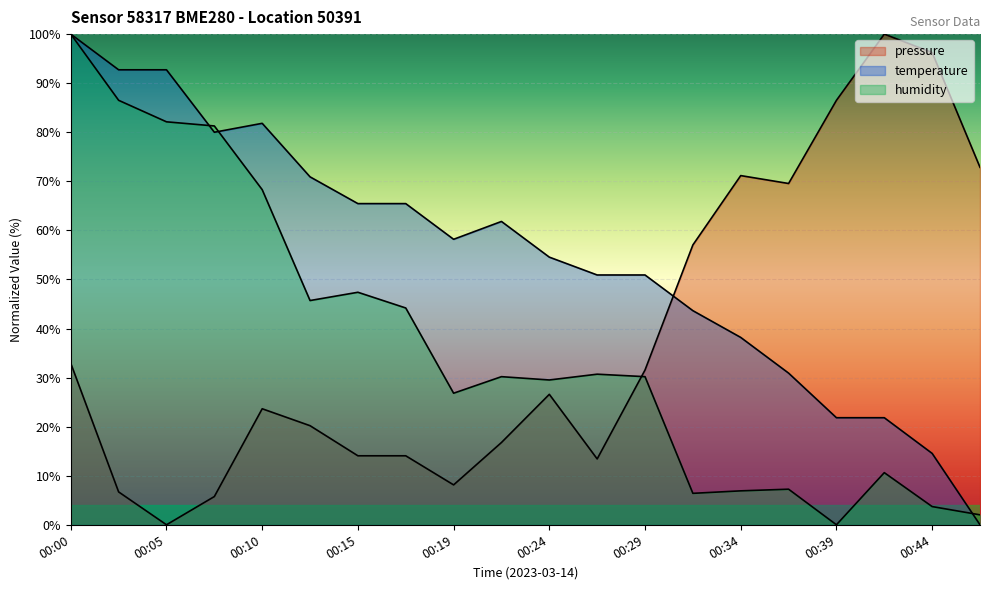

How many intersections are there between temperature and humidity?

3